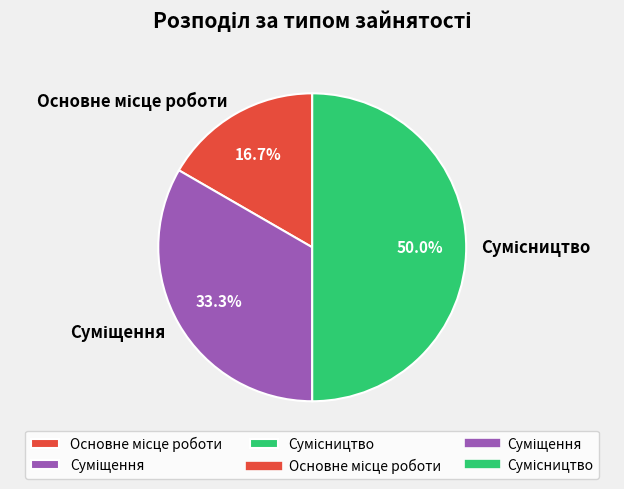

Between Сумісництво and Основне місце роботи, which is larger?

Сумісництво